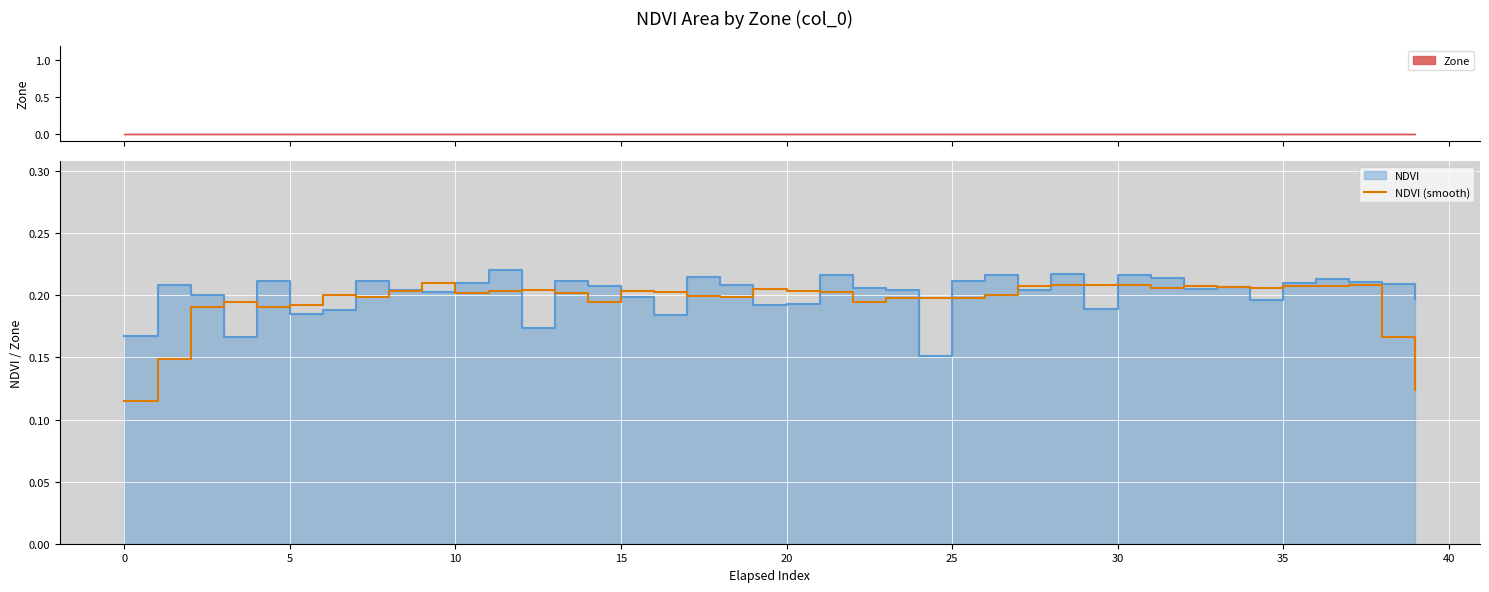

True or false: there are more than 1 points higher than both neighbors.

True